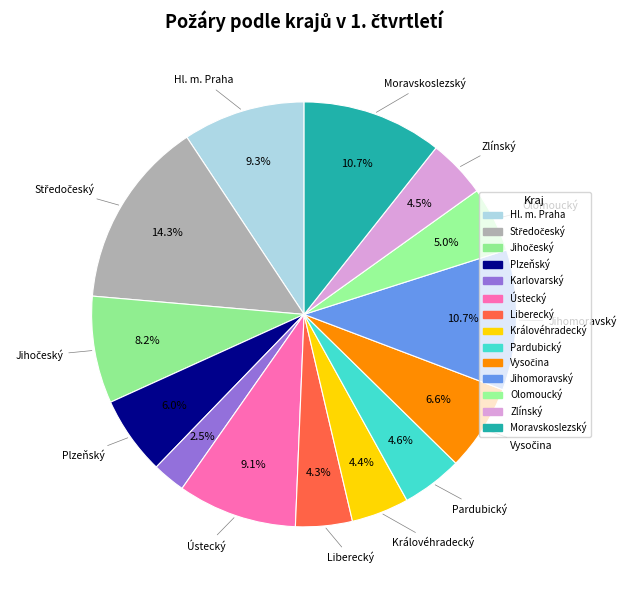

What percentage is the Ústecký slice, to the nearest percent?

9%